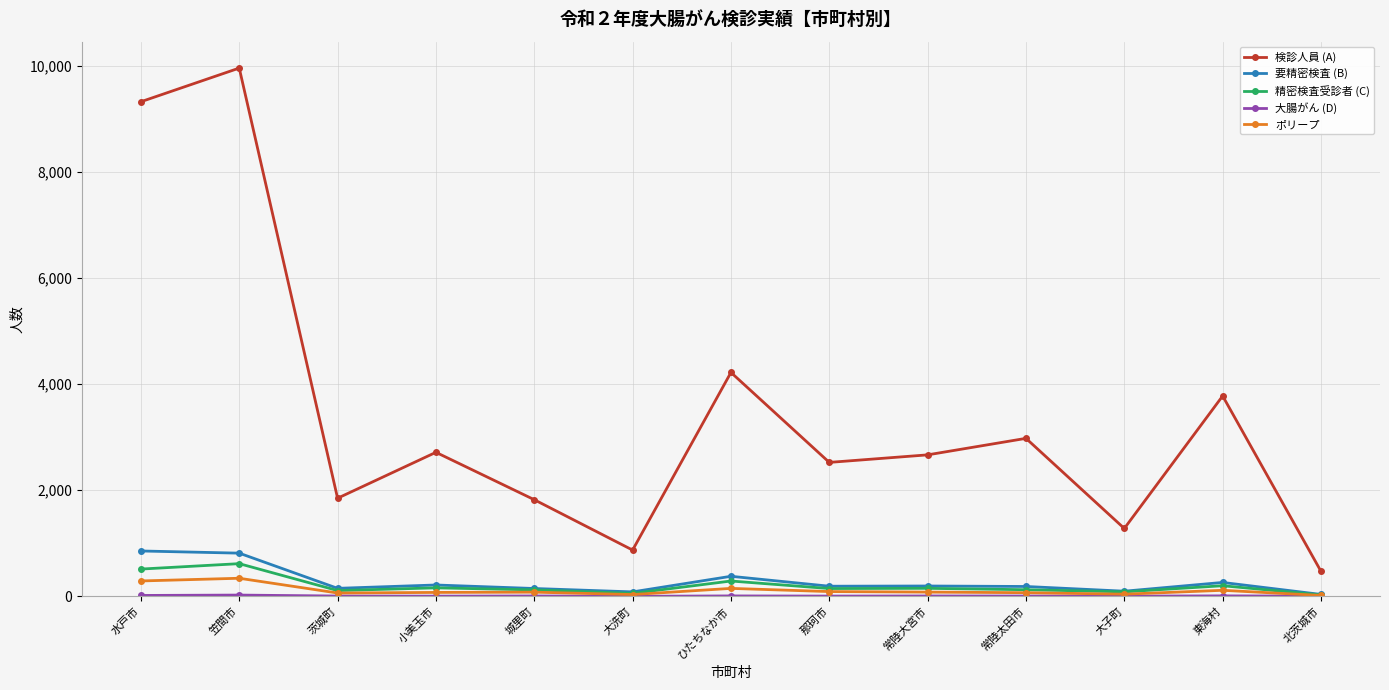

At which category is the sum across all series the highest?

笠間市